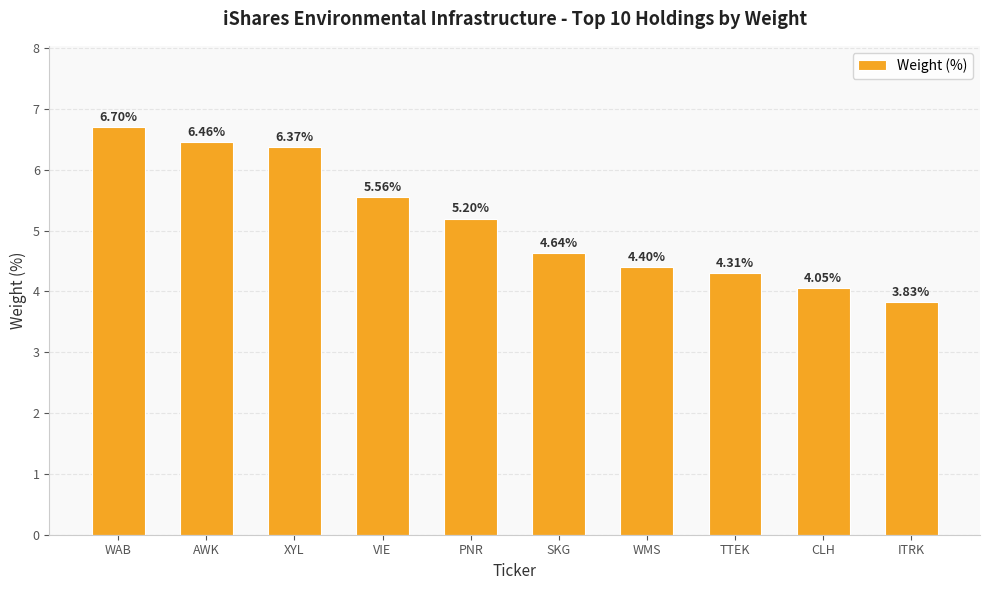

What is the sum of the values at XYL and TTEK?

10.7